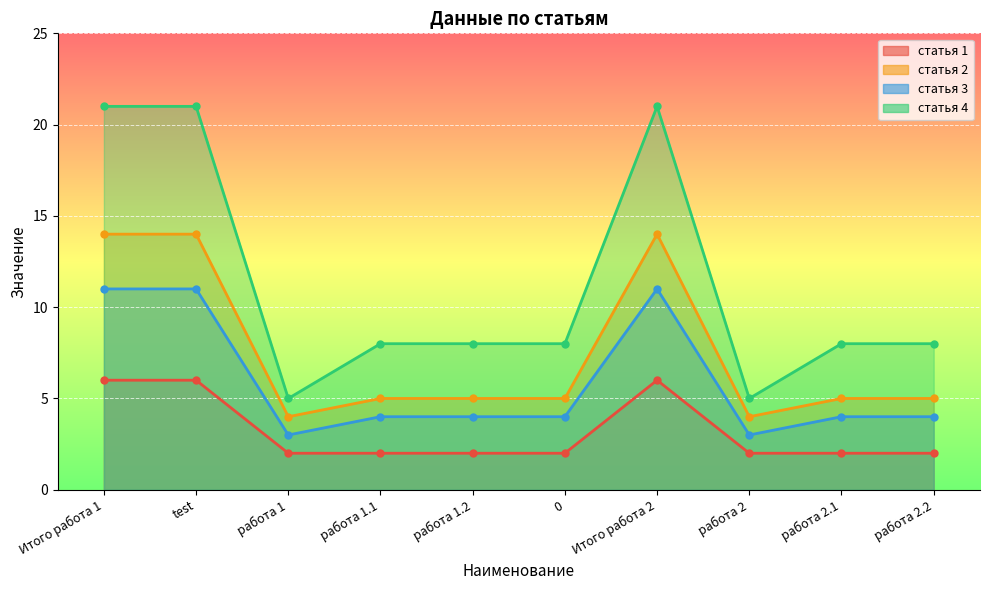

True or false: статья 1 and статья 4 intersect in this chart.

False